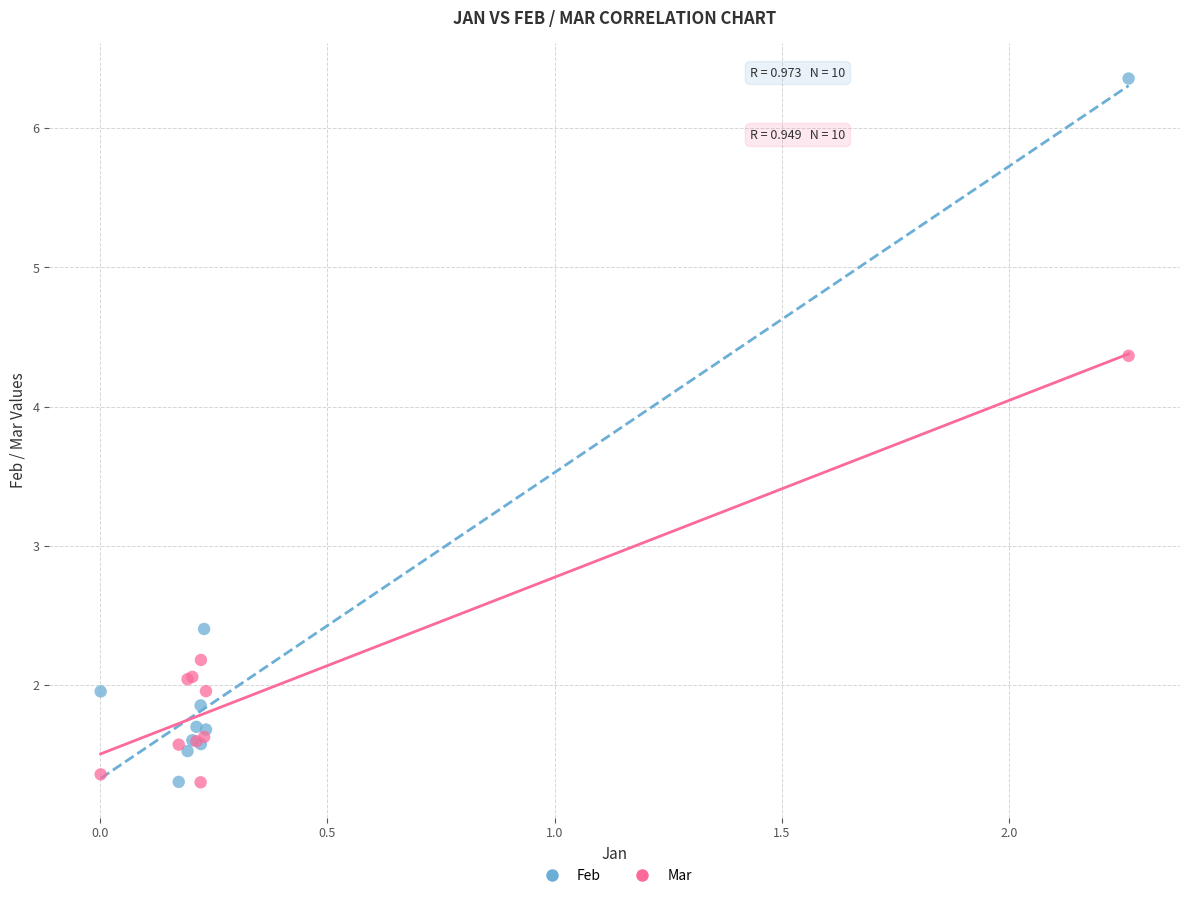

Which series reaches the maximum Y coordinate?

Feb